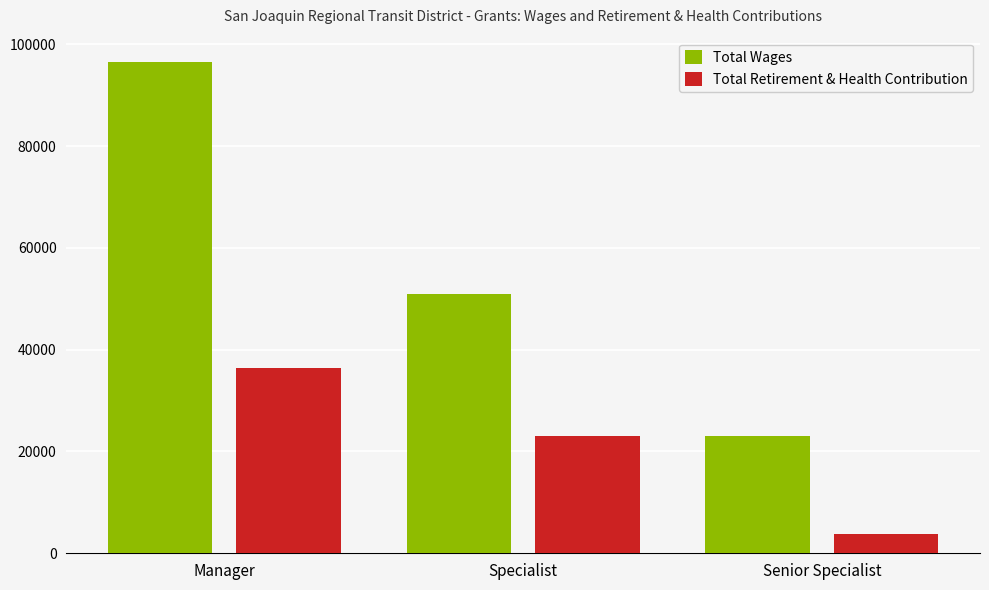

What is the difference between the maximum and minimum values in the Total Retirement & Health Contribution series?

32578